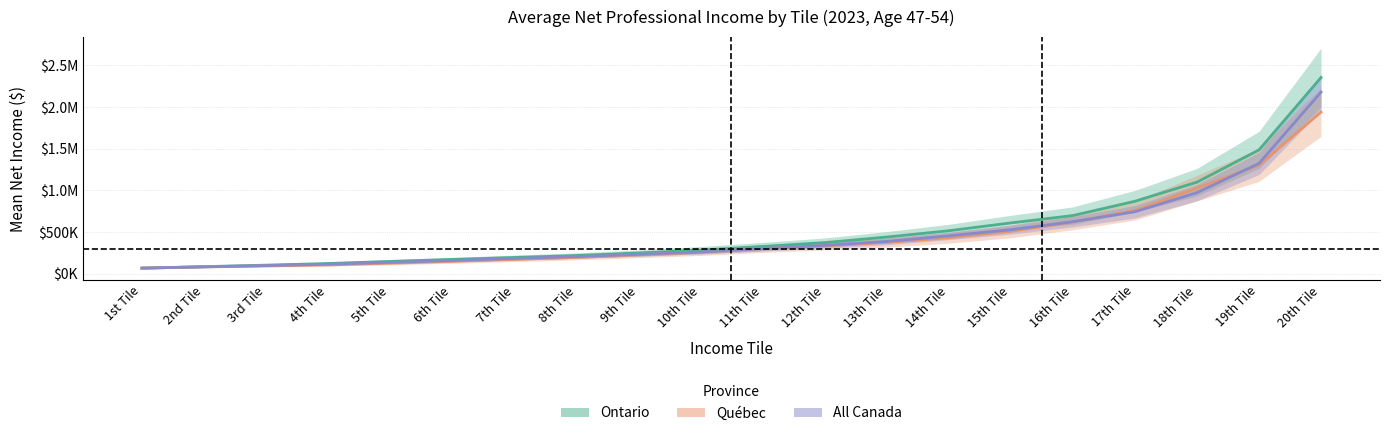

What is the average value of the Québec series?

453628